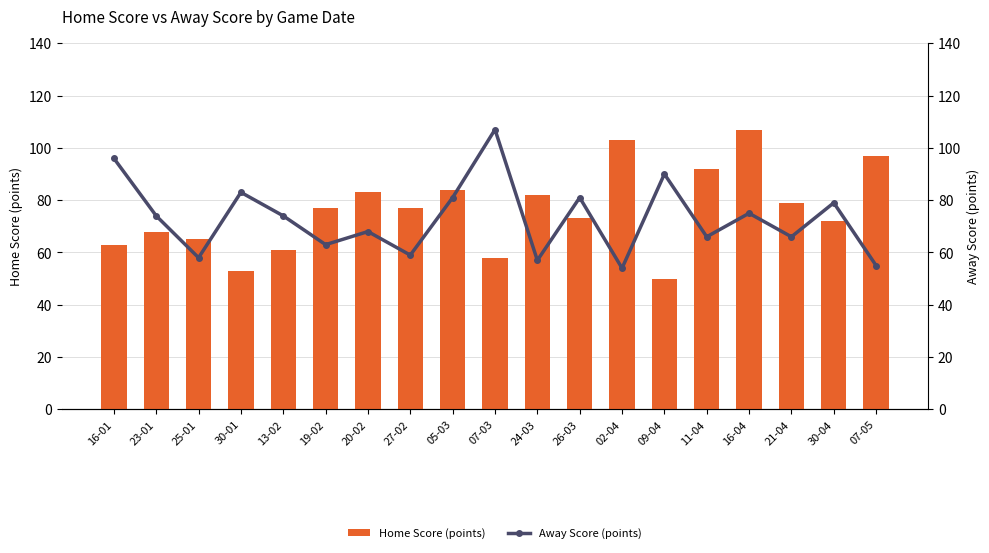

What is the label of the 4th bar from the left?

30-01